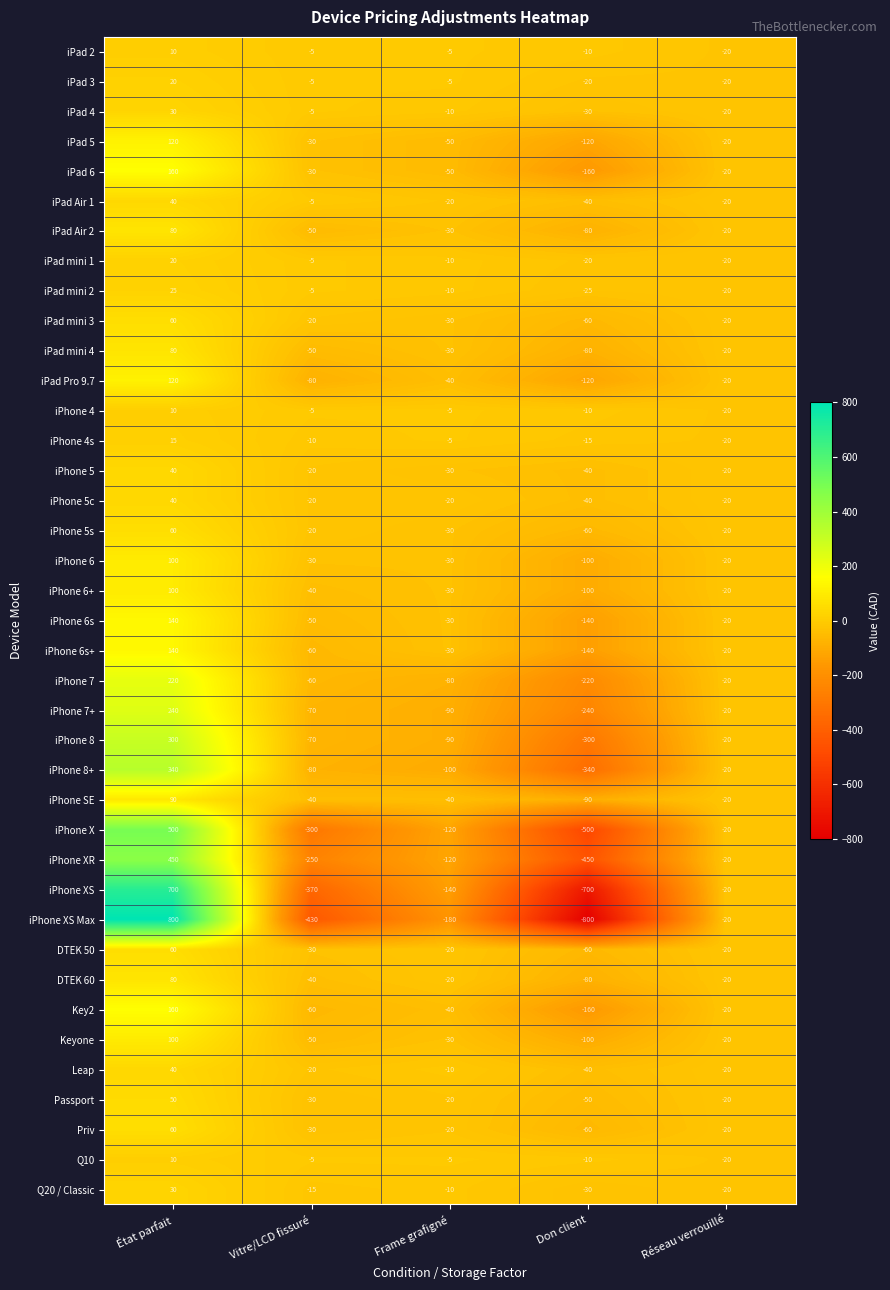

The value of iPhone 5c at Réseau verrouillé is -20. True or false?

True